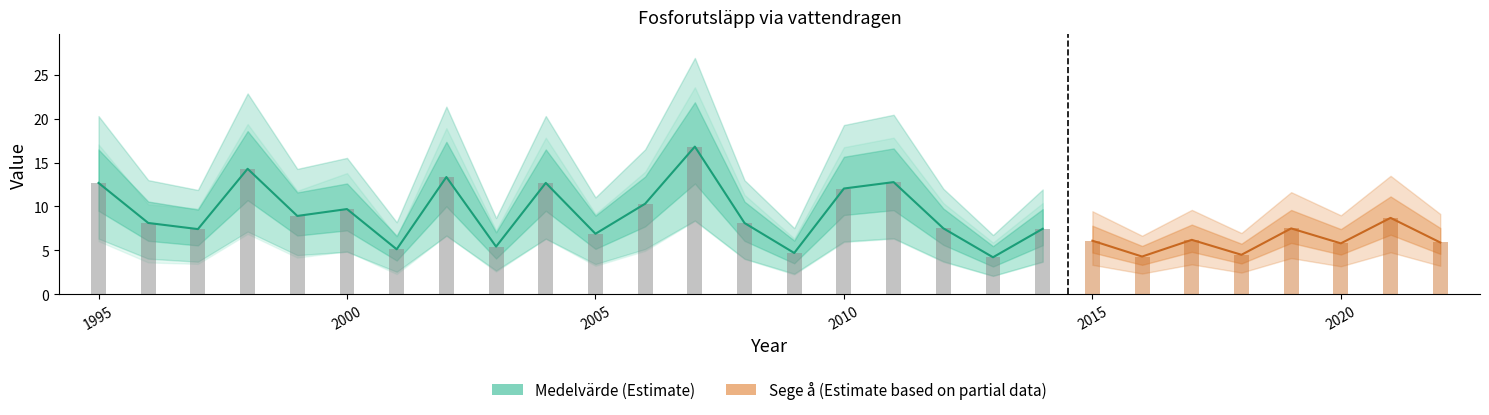

What are all the series names shown in the legend?

Medelvärde, Sege å